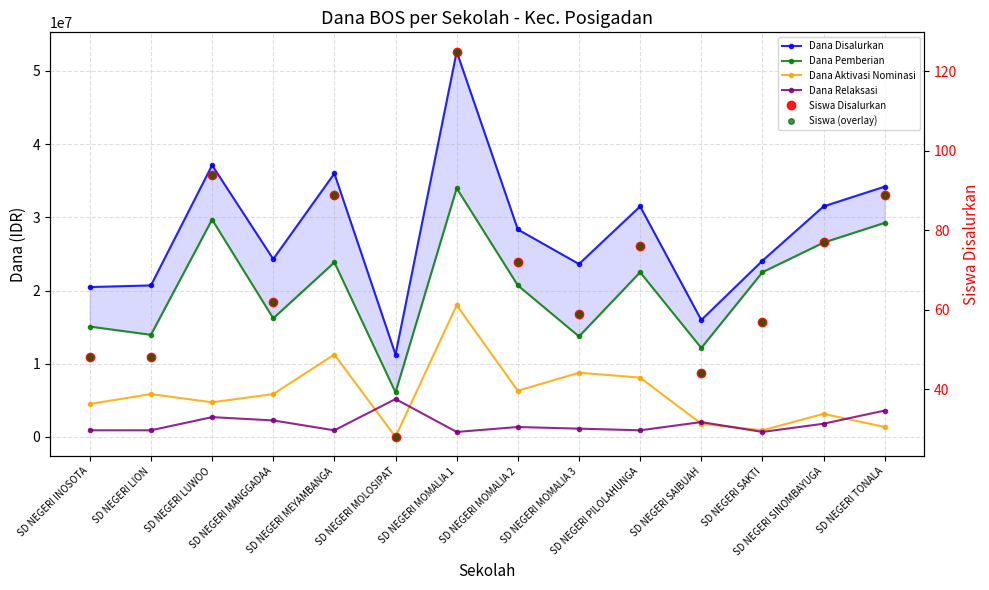

At which label does Siswa (overlay) reach its minimum?

SD NEGERI MOLOSIPAT